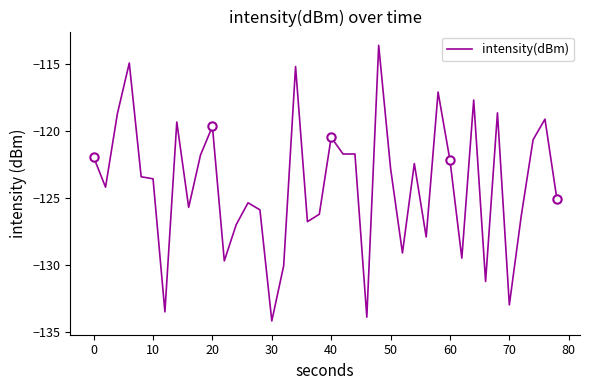

What is the minimum value shown in the chart?

-134.2